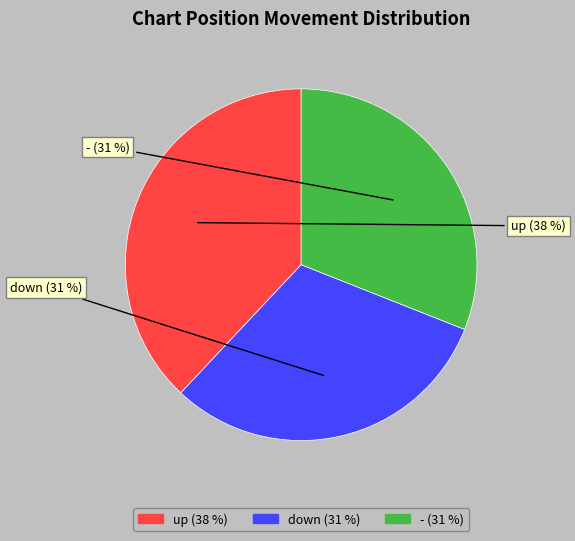

To the nearest percent, what percentage of the pie is -?

31%